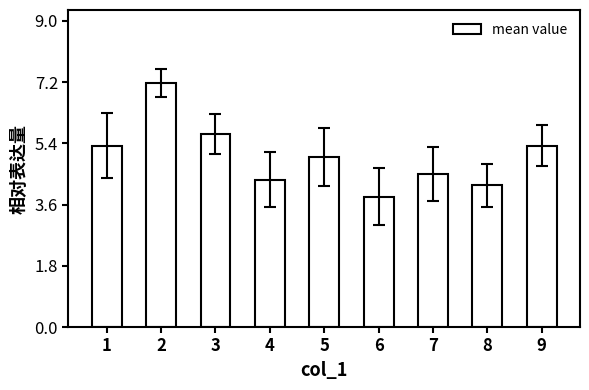

What is the ratio of the value at 5 to the value at 6?

1.3